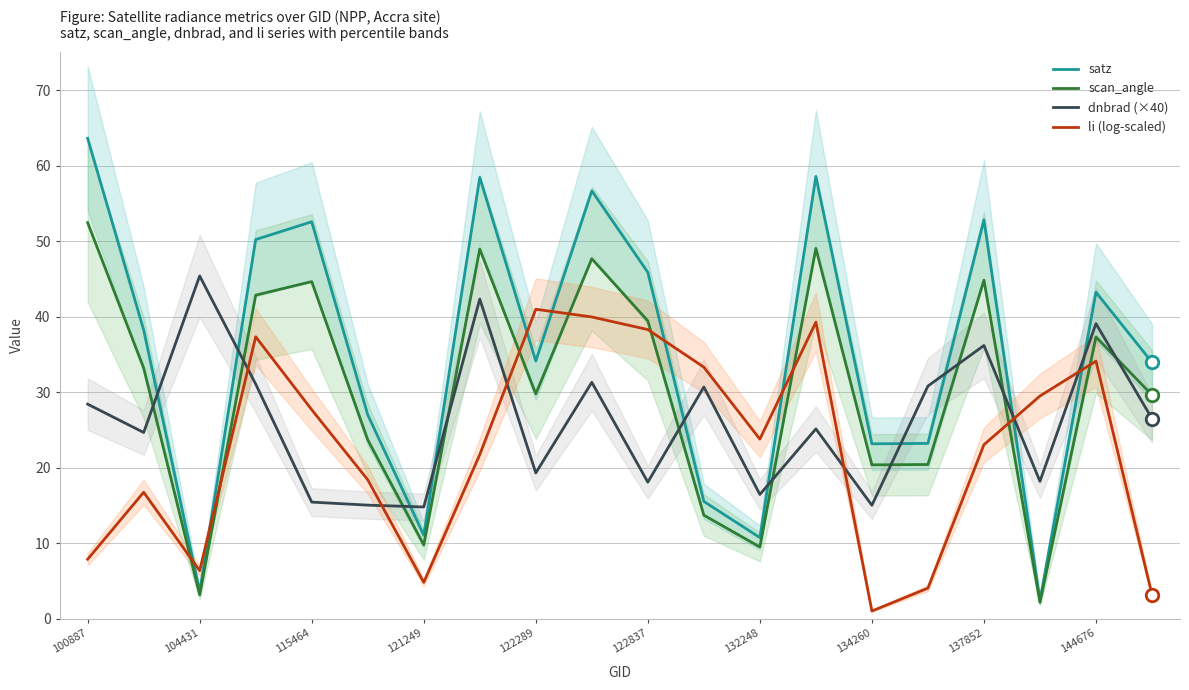

Reading left to right, extract all data points from this chart.

satz: 63.7	38.3	3.6	50.2	52.6	27.0	11.0	58.5	34.1	56.7	45.9	15.5	10.7	58.6	23.2	23.2	52.8	2.4	43.3	34.0
scan_angle: 52.5	33.2	3.1	42.9	44.7	23.7	9.8	49.0	29.8	47.7	39.5	13.7	9.5	49.1	20.4	20.4	44.9	2.1	37.3	29.6
dnbrad (×40): 28.4	24.7	45.4	31.1	15.4	15.0	14.8	42.4	19.3	31.3	18.1	30.7	16.5	25.1	15.0	30.8	36.2	18.2	39.1	26.5
li (log-scaled): 7.9	16.7	6.4	37.4	27.7	18.4	4.8	21.7	41.0	40.0	38.3	33.3	23.8	39.3	1.0	4.0	23.0	29.5	34.1	3.2